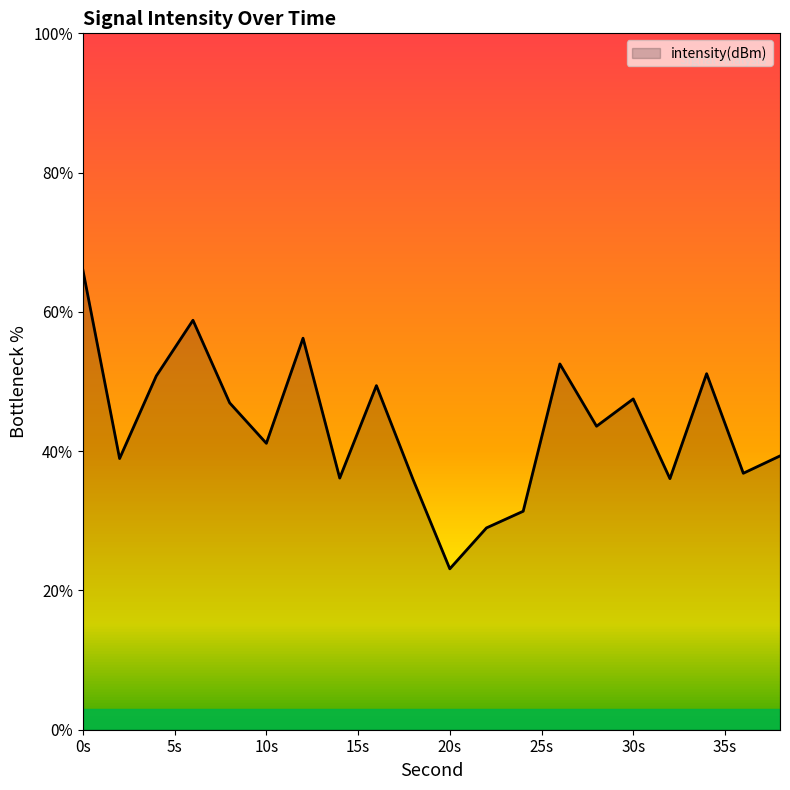

What is the greatest value displayed?

66.0